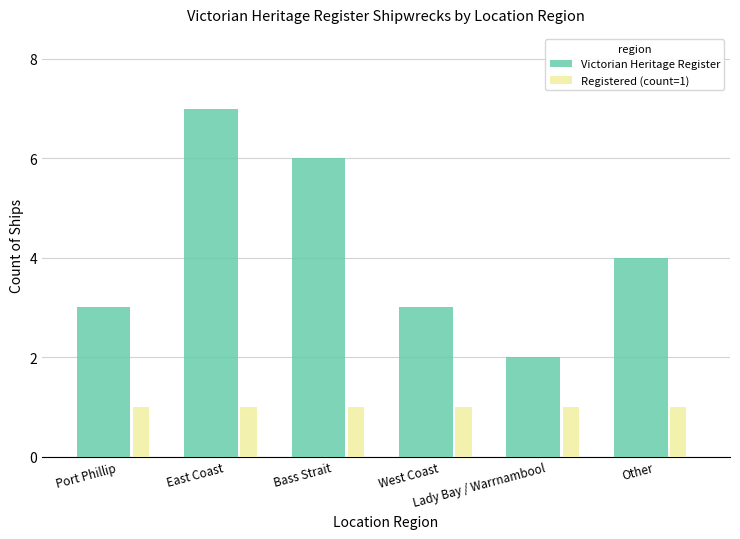

What is the label of the 5th bar from the right?

East Coast